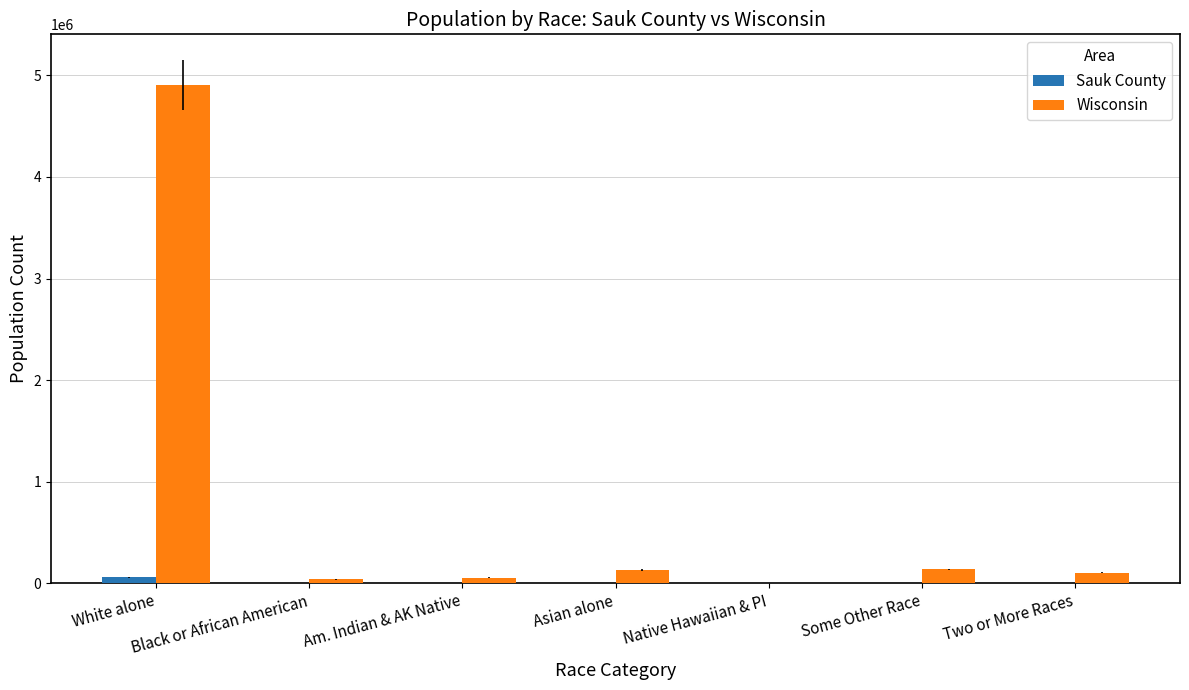

Which label corresponds to the largest value in the chart?

White alone